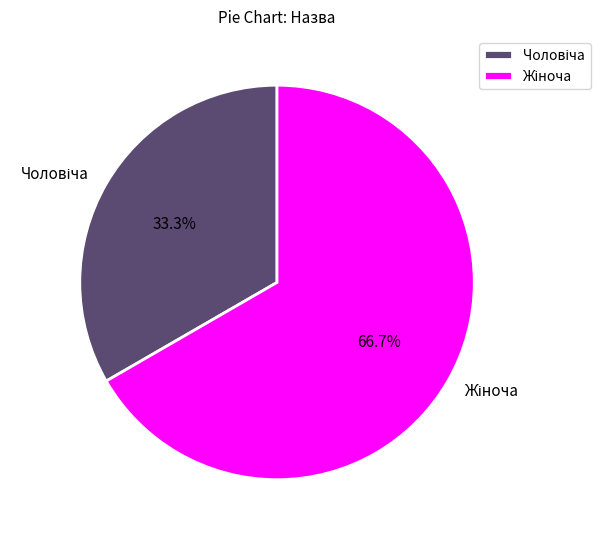

Is there any slice that represents more than half of the pie?

Yes